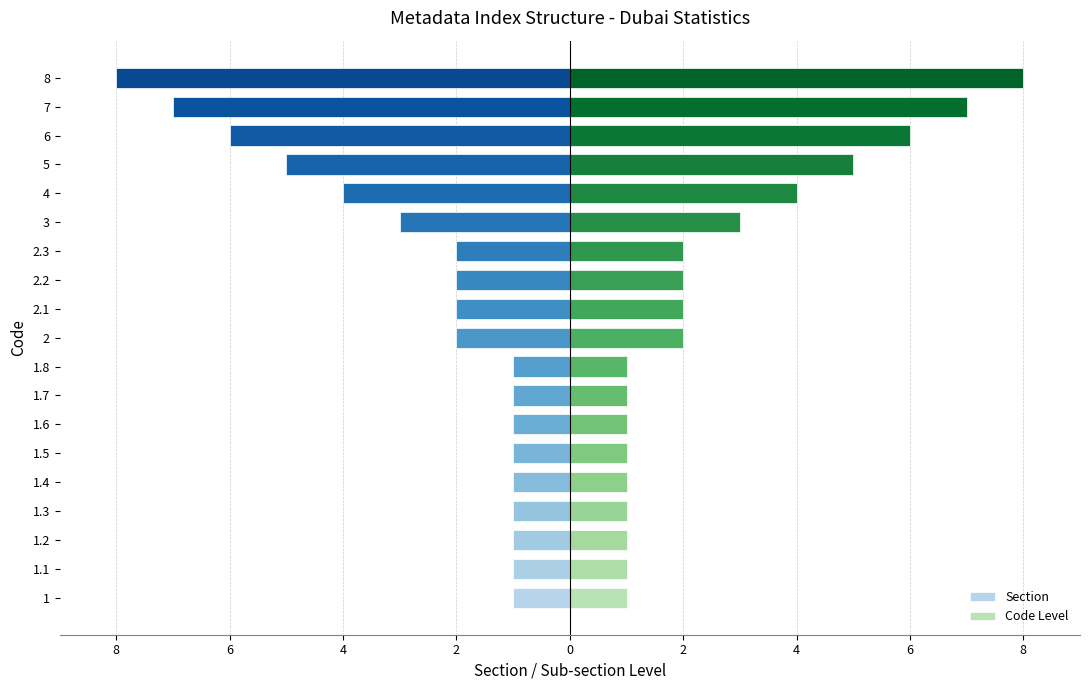

What are all the series names shown in the legend?

Section, Code Level